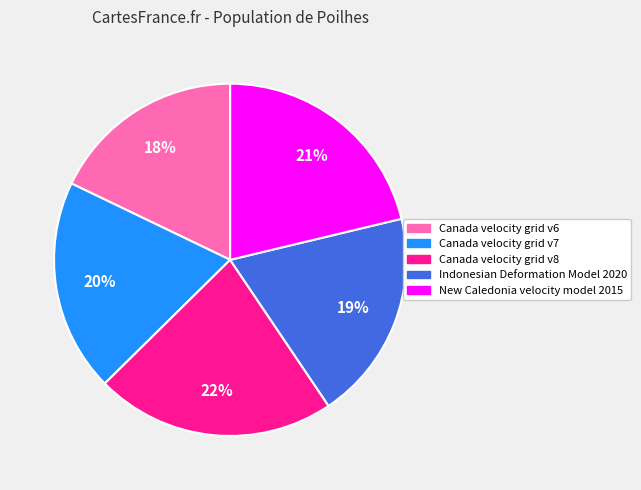

What is the smallest slice in the pie chart?

Canada velocity grid v6